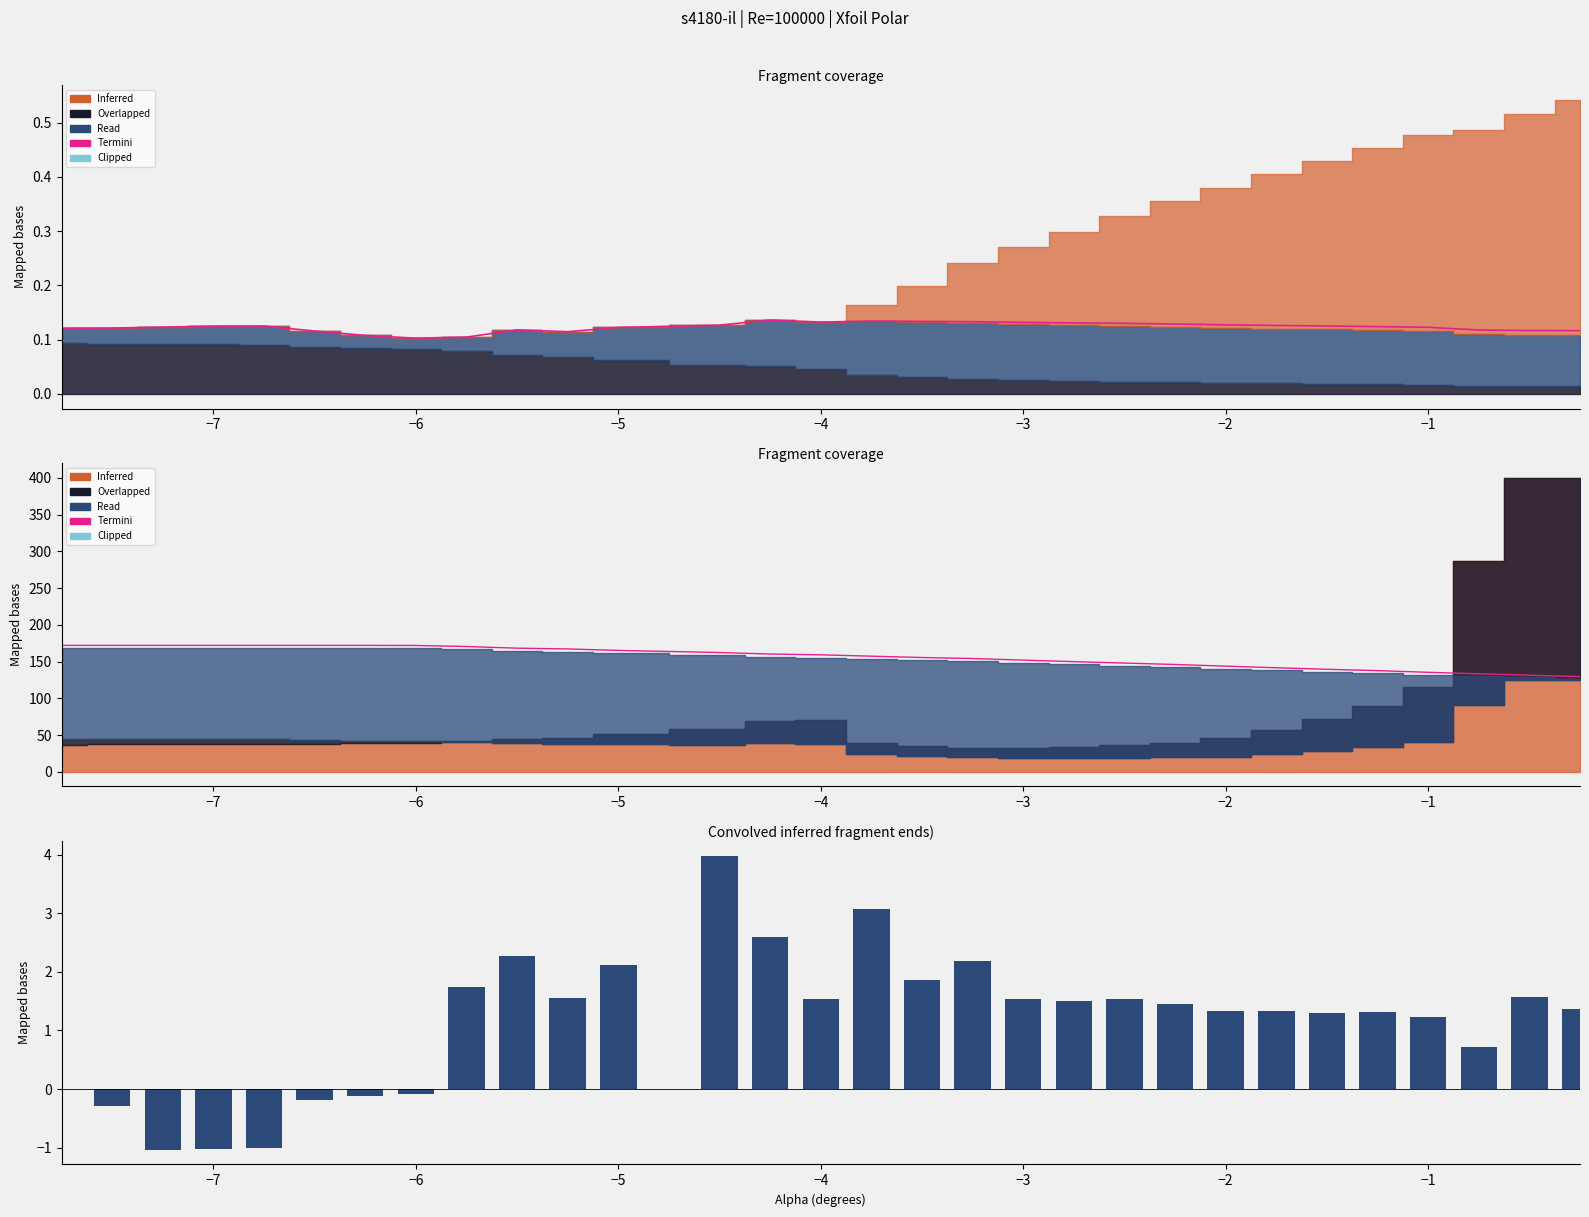

What is the value of the Termini bar at the 26th from the left?

137.7